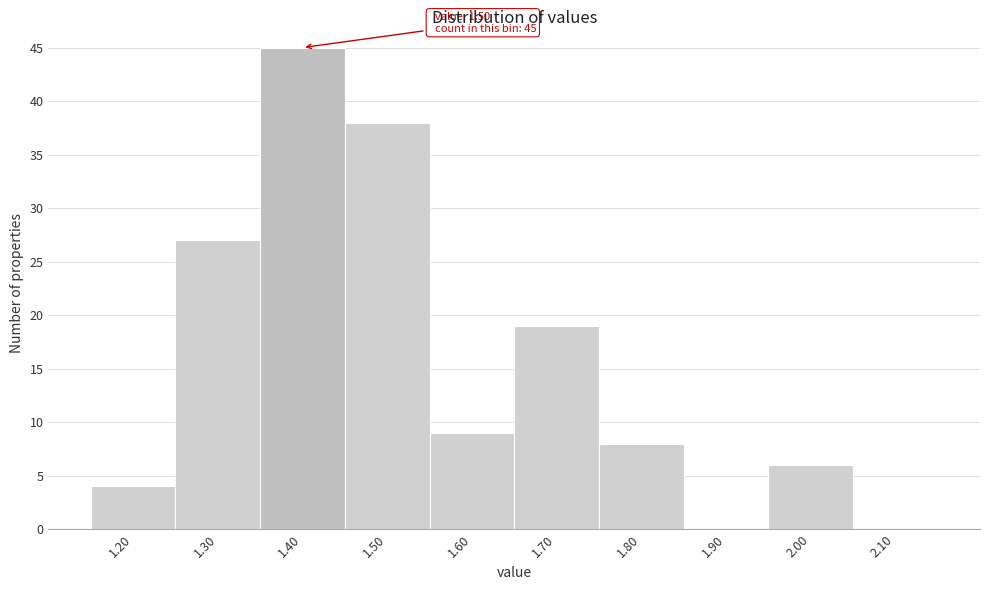

Reading left to right, what are all the values shown in this chart?

1.20=4	1.30=27	1.40=45	1.50=38	1.60=9	1.70=19	1.80=8	1.90=0	2.00=6	2.10=0